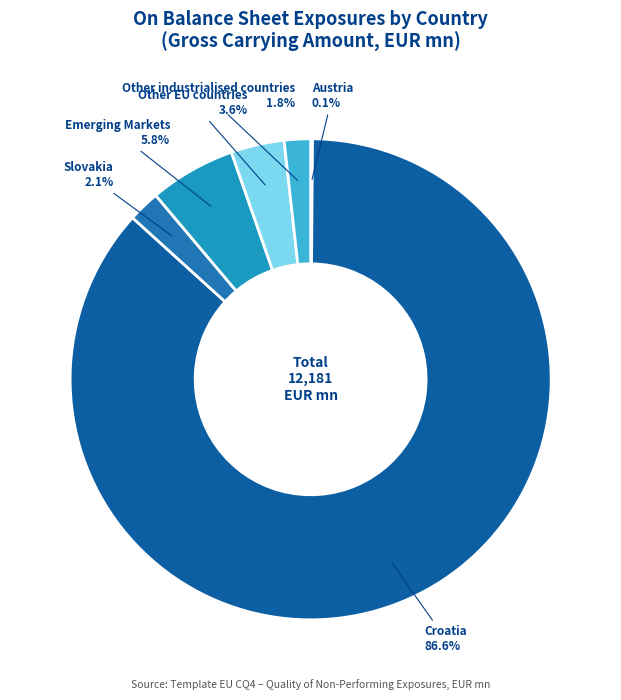

Is there any slice that represents more than half of the pie?

Yes